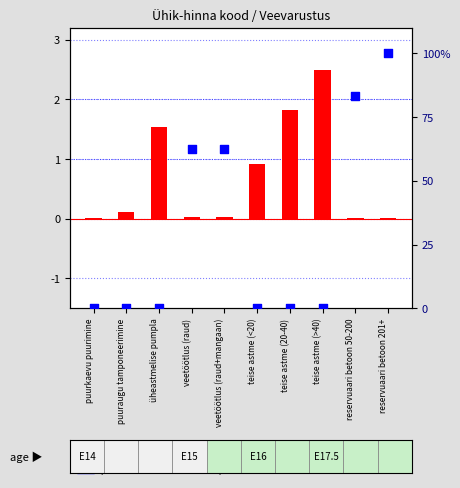

Which series reaches the maximum Y coordinate?

percentile rank within the sample